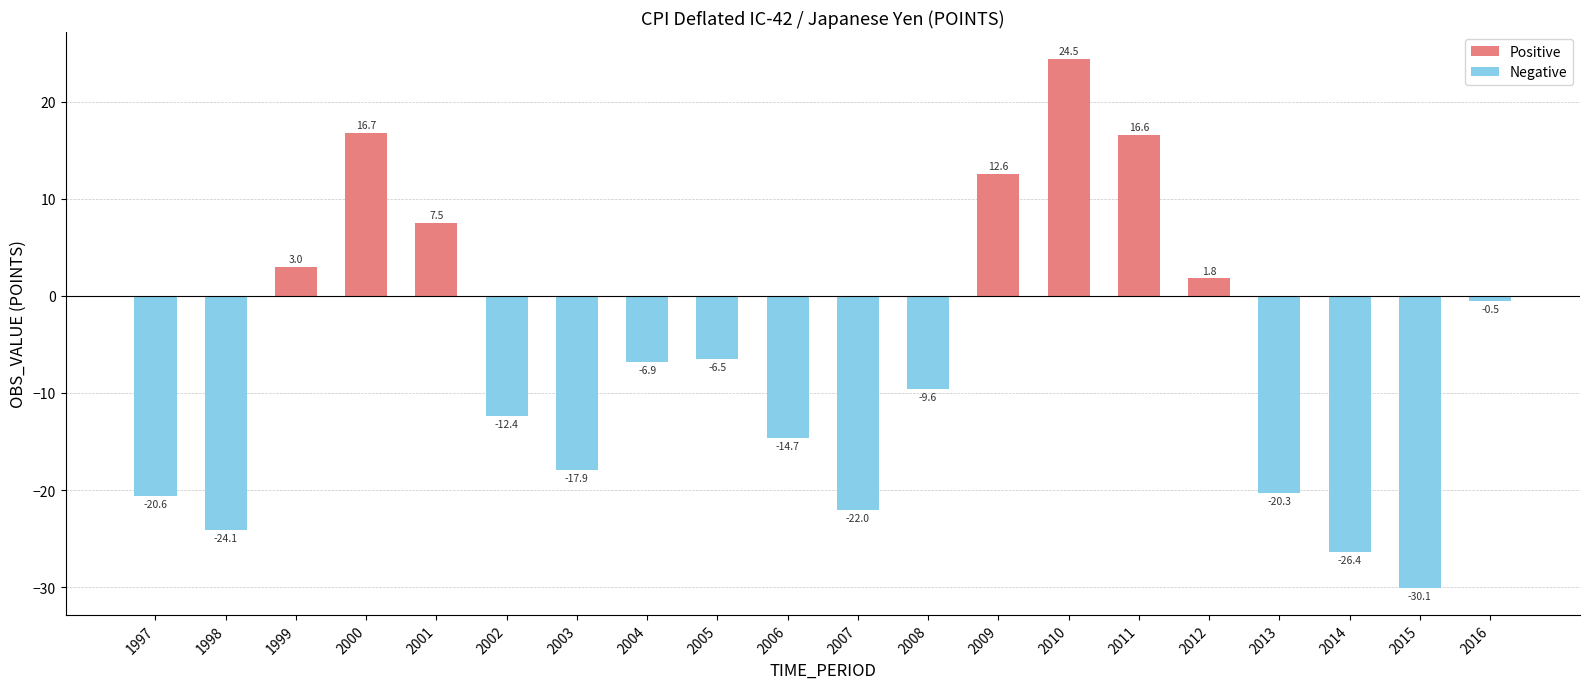

Reading left to right, extract all data points from this chart.

-20.6	-24.1	3.0	16.7	7.5	-12.4	-17.9	-6.9	-6.5	-14.7	-22.0	-9.6	12.6	24.5	16.6	1.8	-20.3	-26.4	-30.1	-0.5